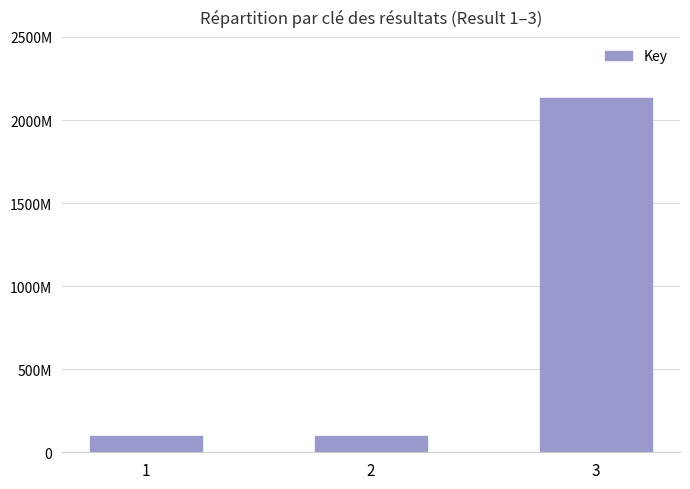

Are the bars horizontal?

No